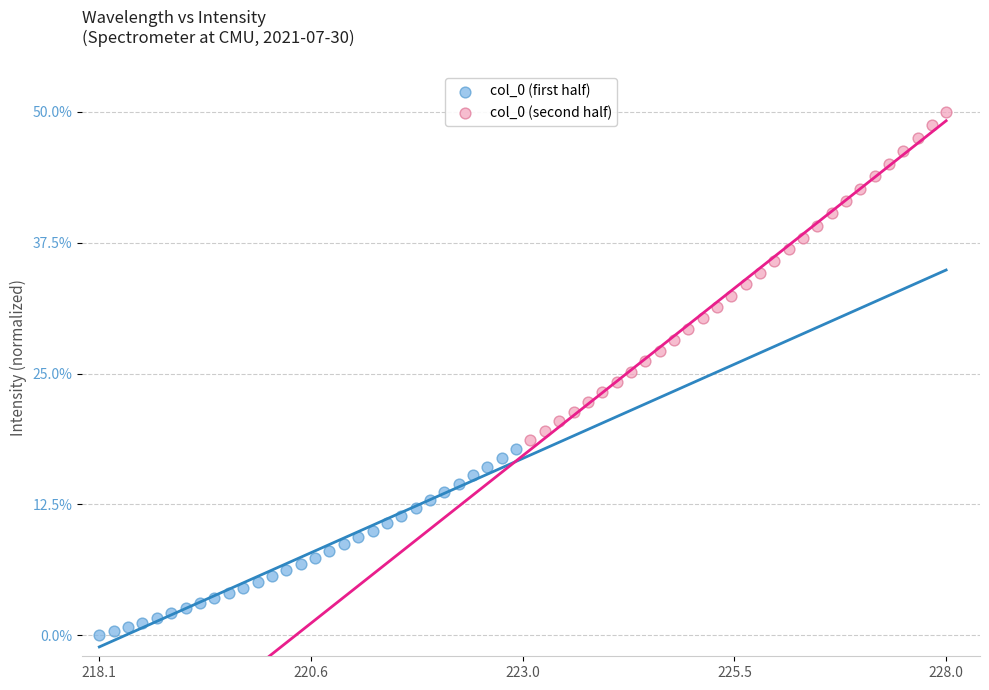

Which series has the widest spread of Y values?

col_0 (second half)